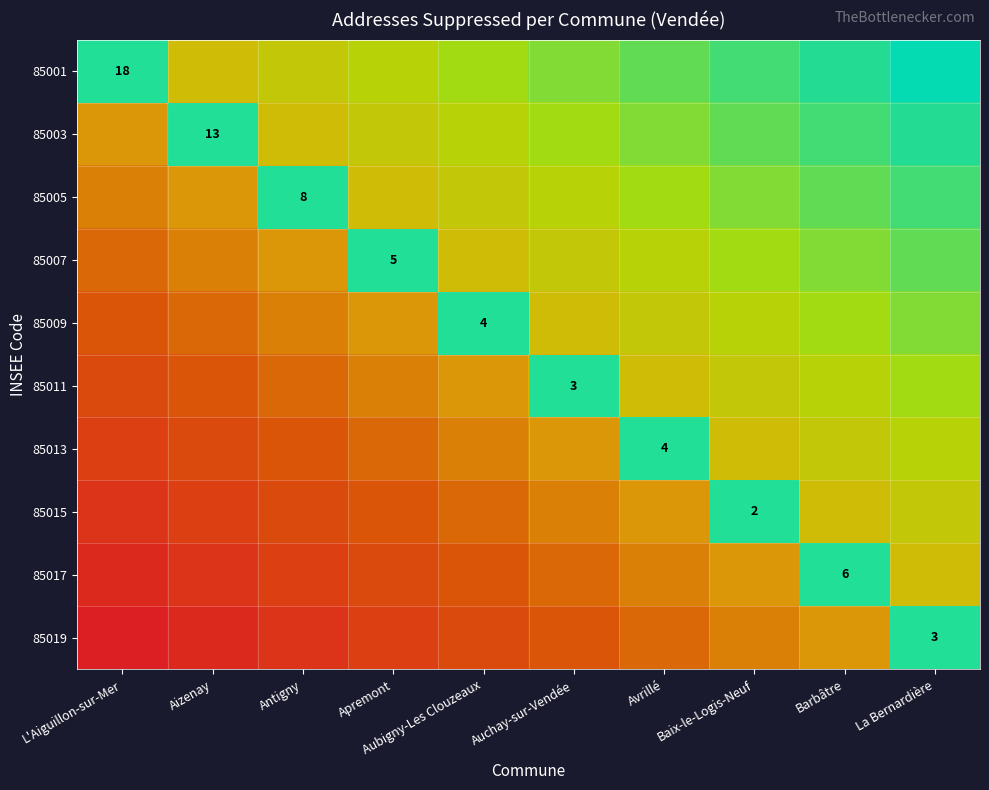

Which series has the largest total across all categories?

85001